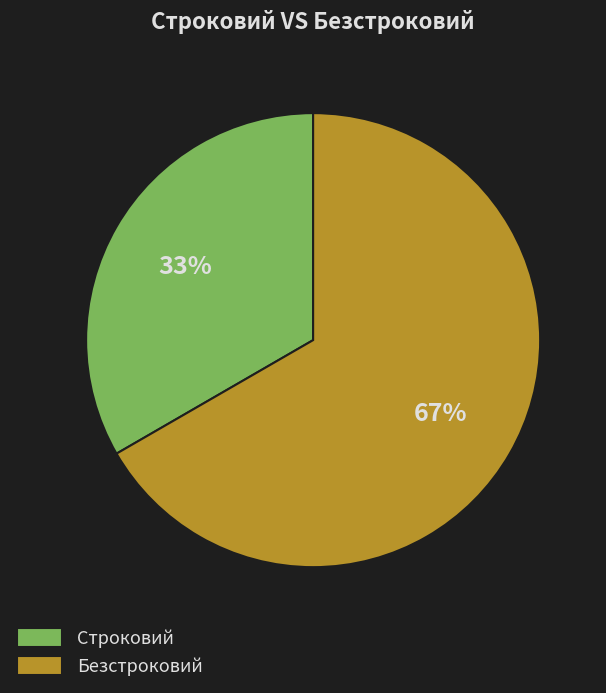

Count the number of slices in the pie.

2